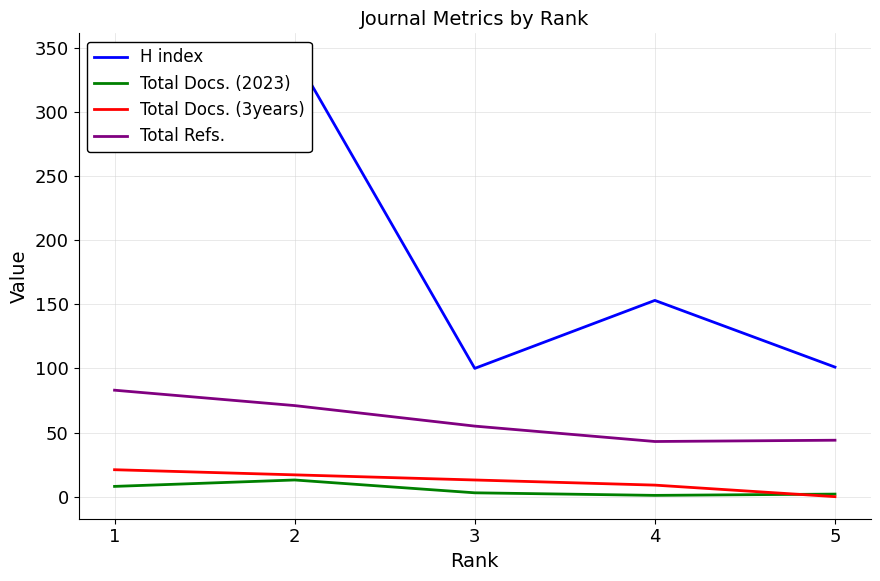

List the labels in order of H index value, smallest first.

3, 5, 4, 1, 2